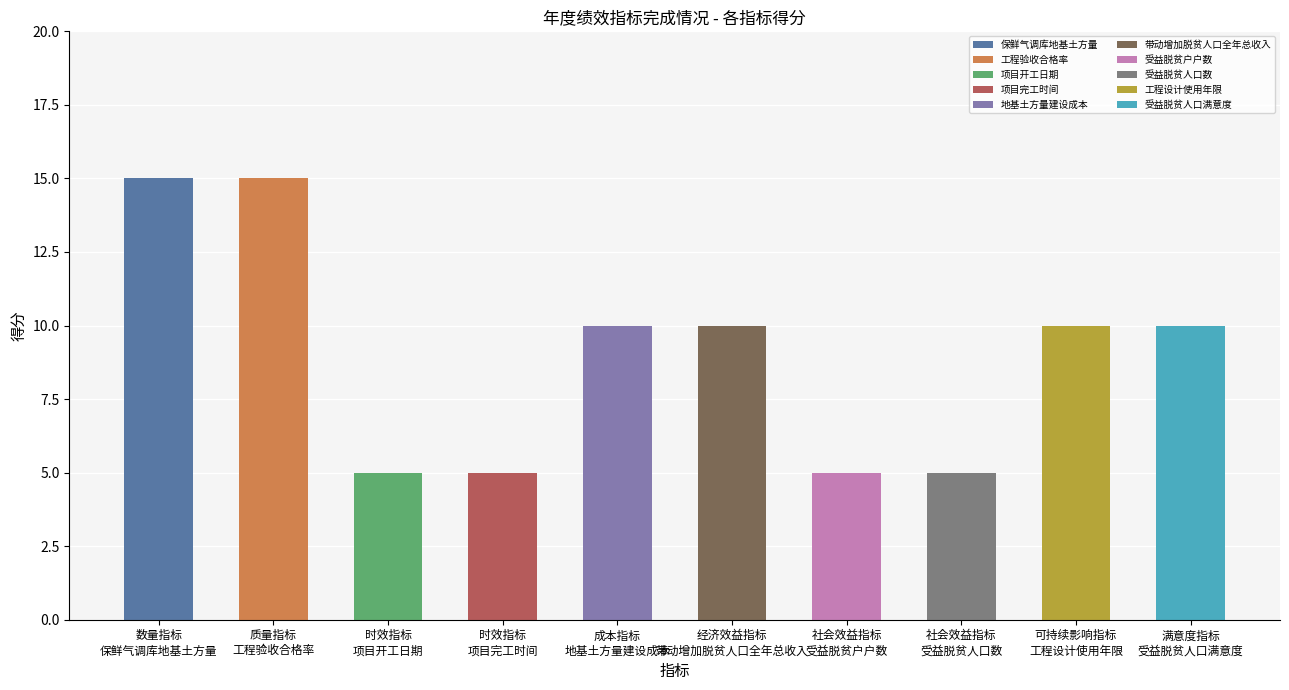

Approximately how many times larger is the value at 社会效益指标
受益脱贫户户数 compared to 数量指标
保鲜气调库地基土方量?

0.3